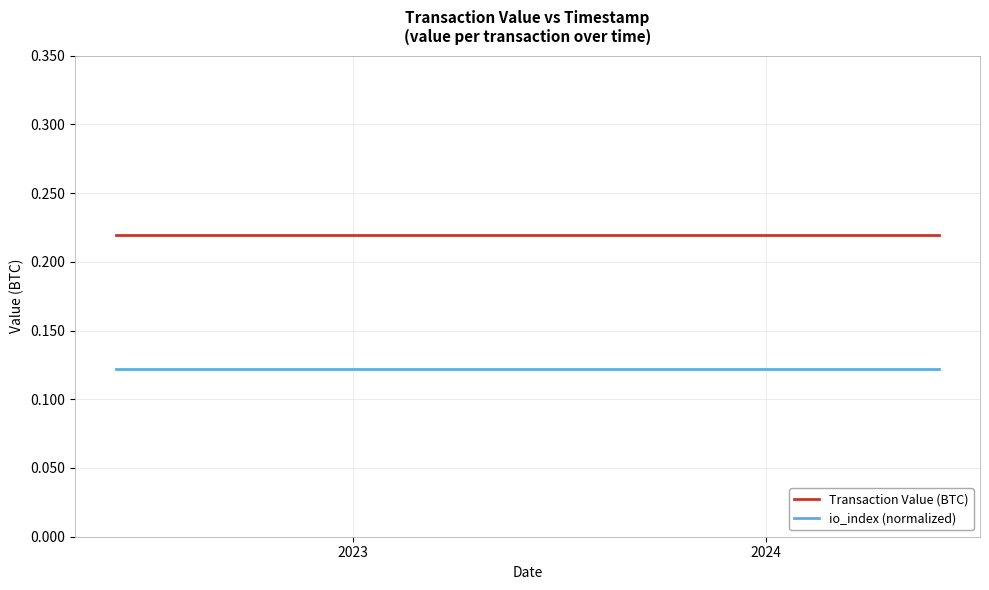

Which series has the largest total across all categories?

Transaction Value (BTC)